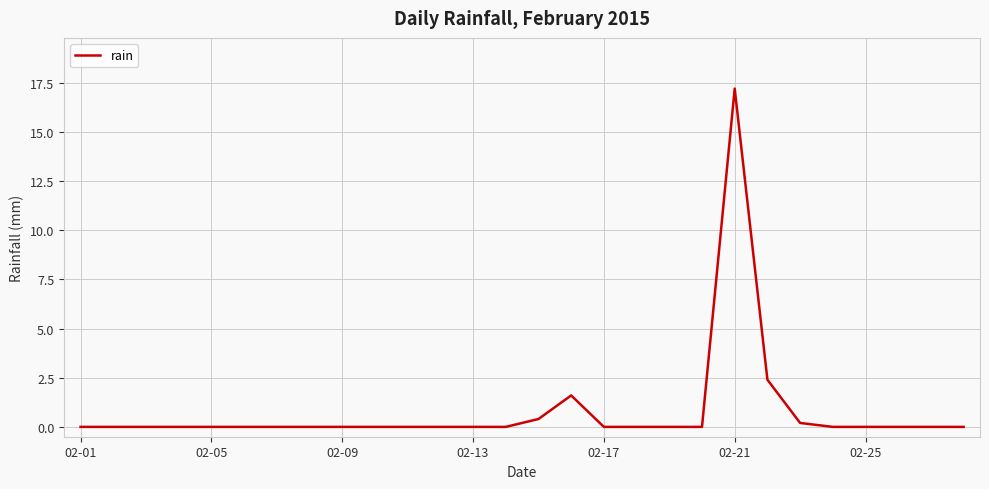

Does the chart display data point markers on the line(s)?

No